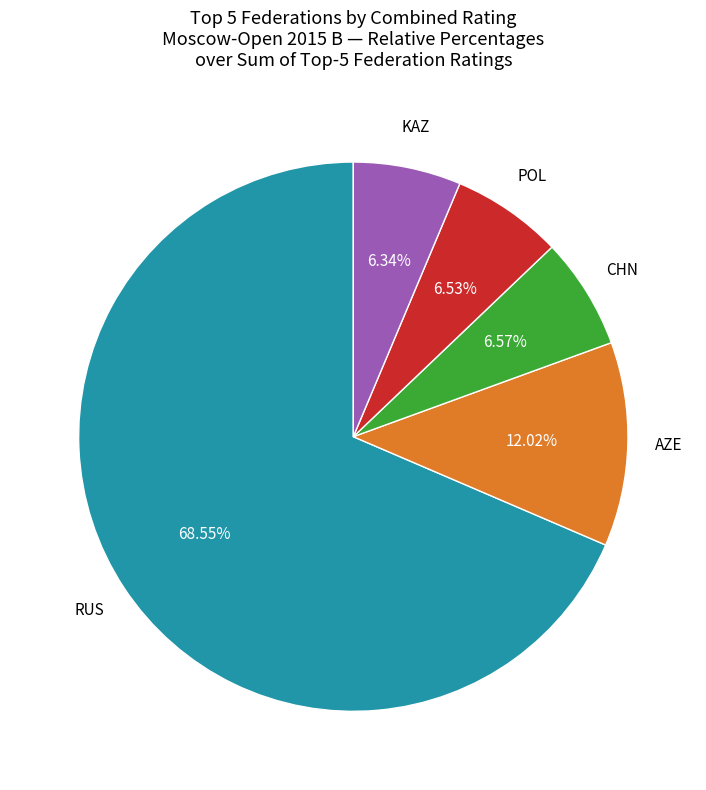

Is there any slice that represents more than half of the pie?

Yes